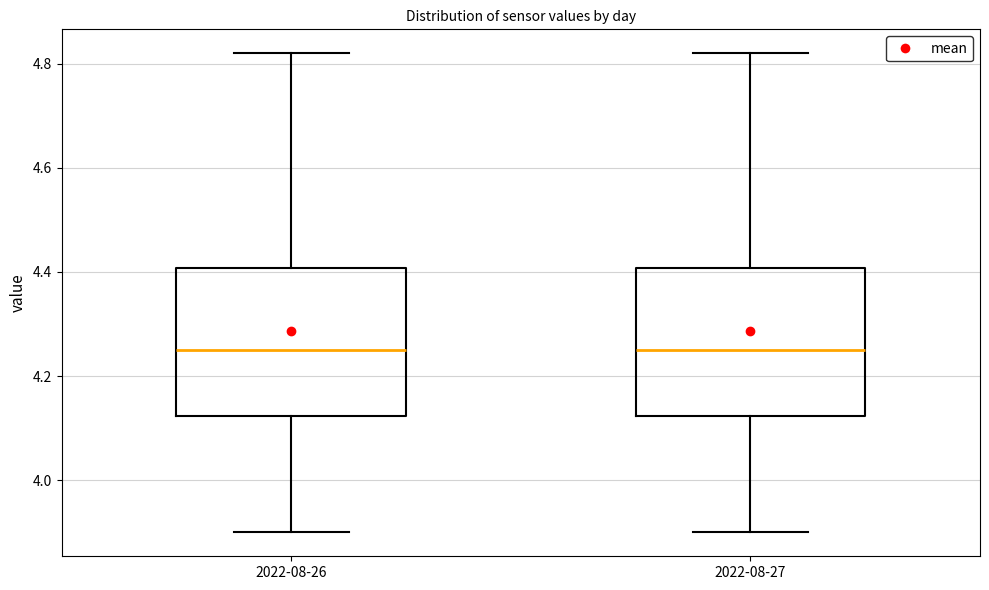

Where does the upper whisker of the box for 2022-08-27 end on the y-axis? The values are not printed on the chart, so give them approximately, as read against the axis.

4.82